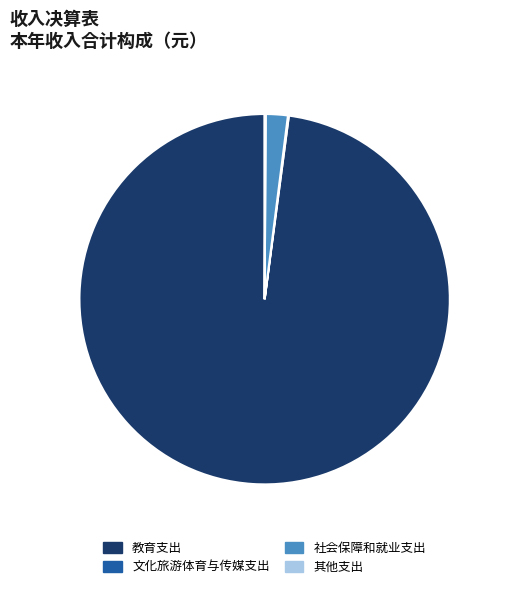

The 教育支出 slice represents 98% of the pie. True or false?

True